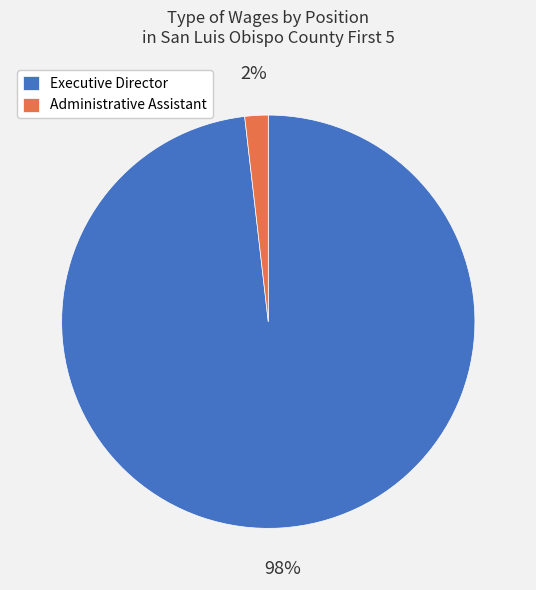

How many segments does this pie chart have?

2